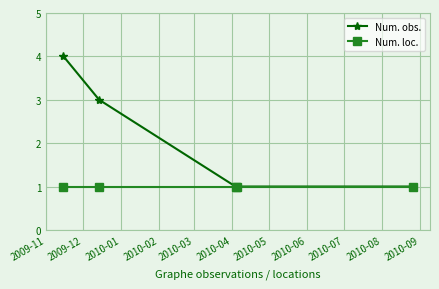

How many series are shown in this chart?

2